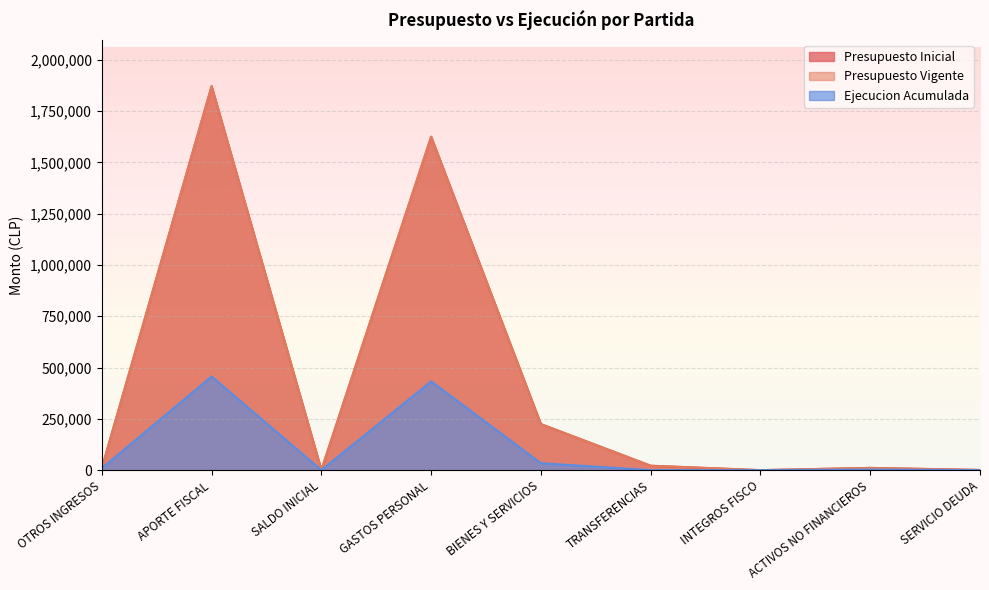

True or false: Ejecucion Acumulada has a value of 33741 at BIENES Y SERVICIOS.

True